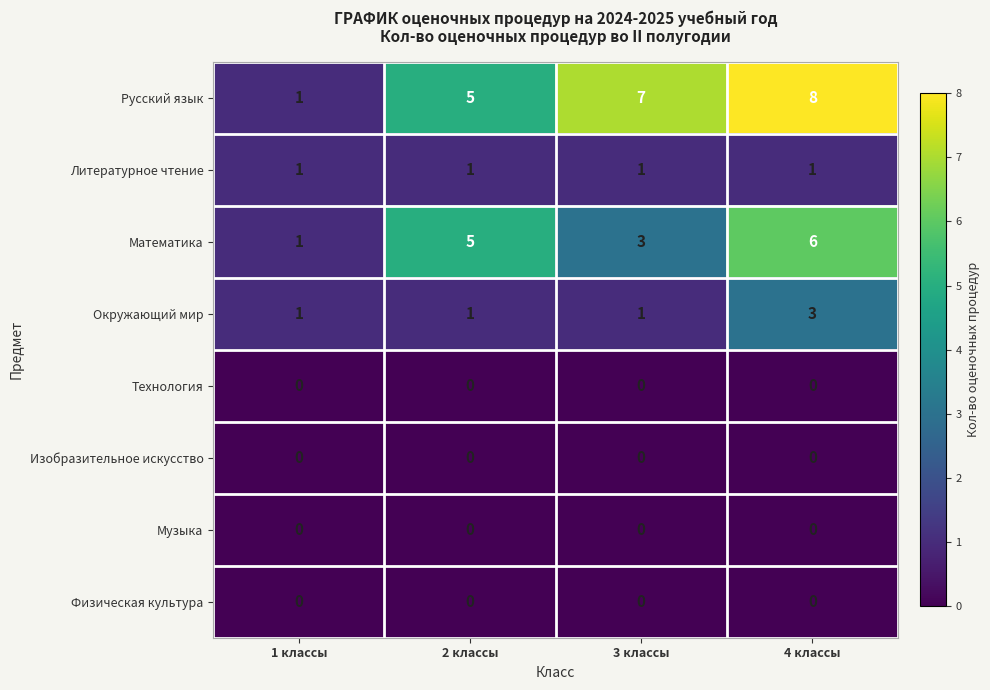

At which category is the sum across all series the highest?

4 классы